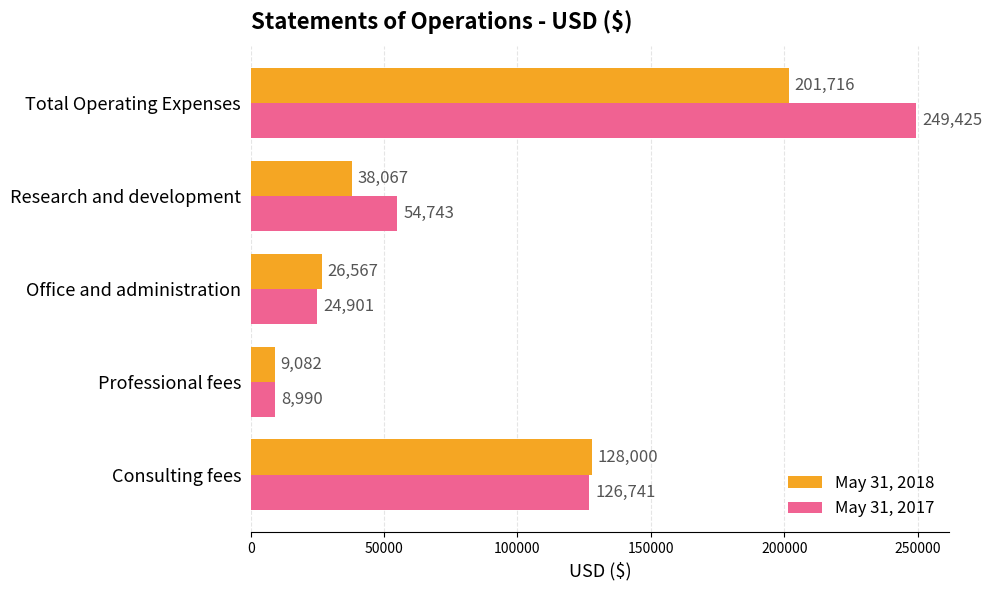

What is the total value across all series at Total Operating Expenses?

451141